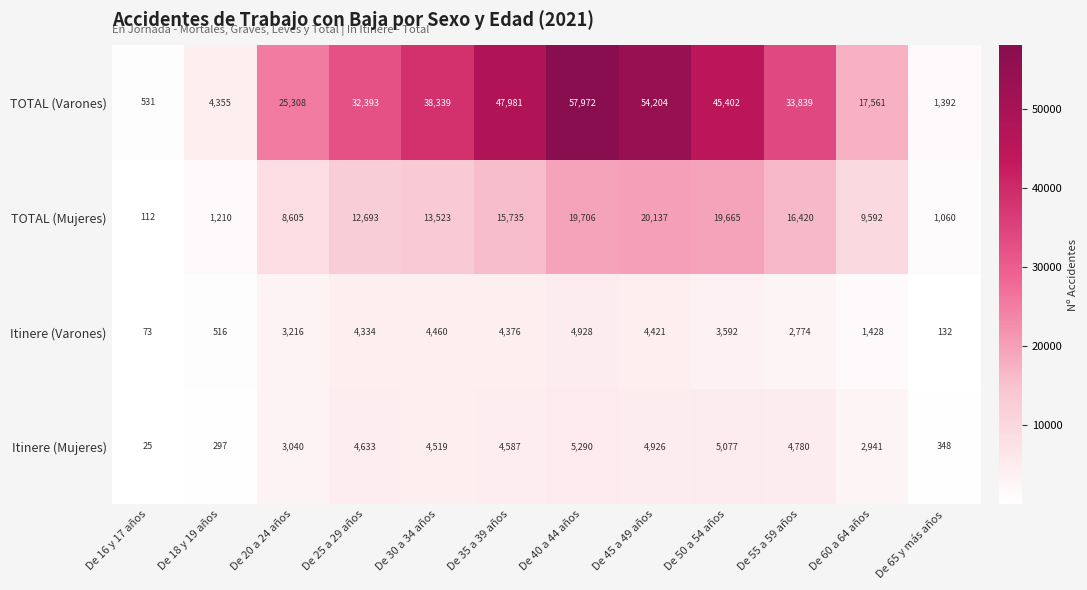

List the series in order of their peak value, lowest first.

Itinere (Varones), Itinere (Mujeres), TOTAL (Mujeres), TOTAL (Varones)